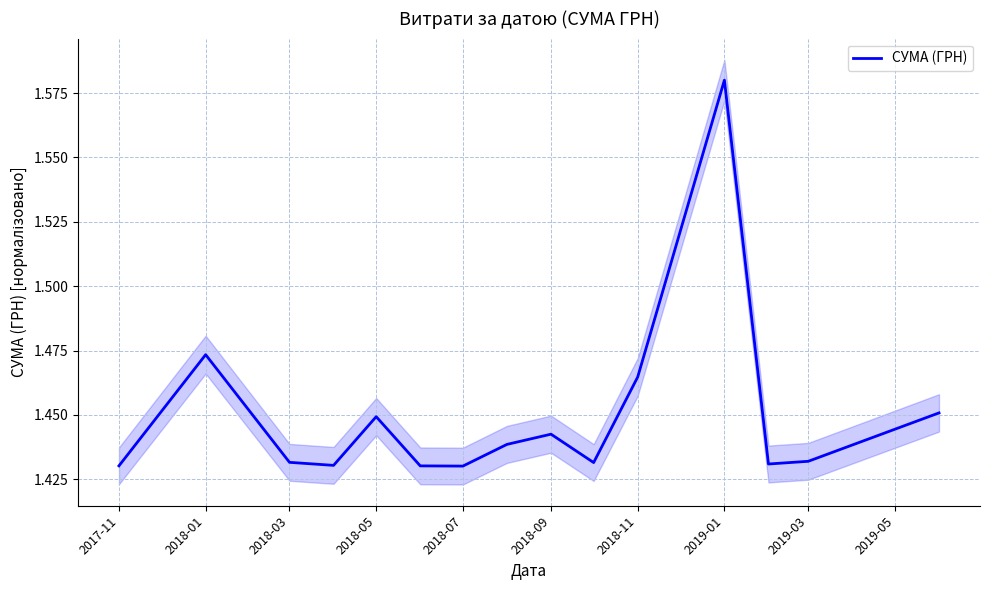

The value of СУМА (ГРН) at 2018-07 is 0.5. True or false?

False